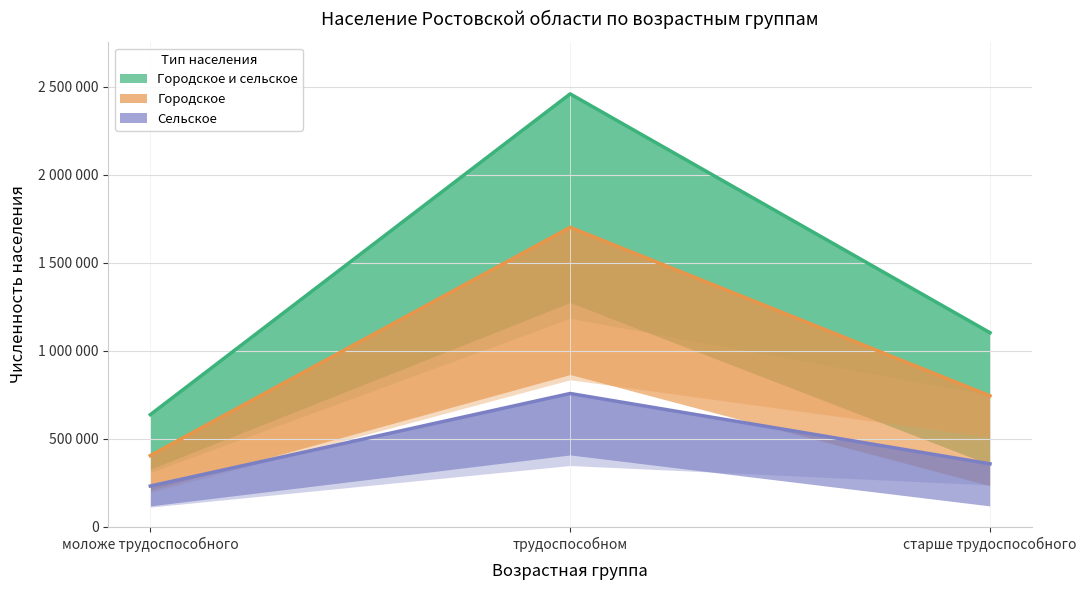

Does the chart display data point markers on the line(s)?

No